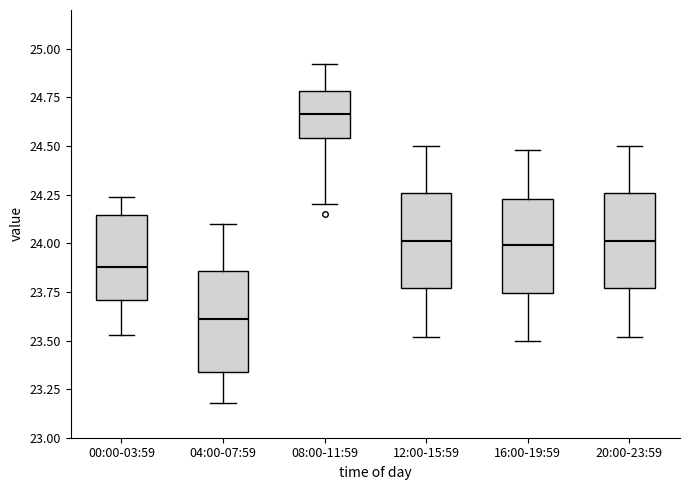

Where does the upper whisker of the box for 04:00-07:59 end on the y-axis? The values are not printed on the chart, so give them approximately, as read against the axis.

24.10